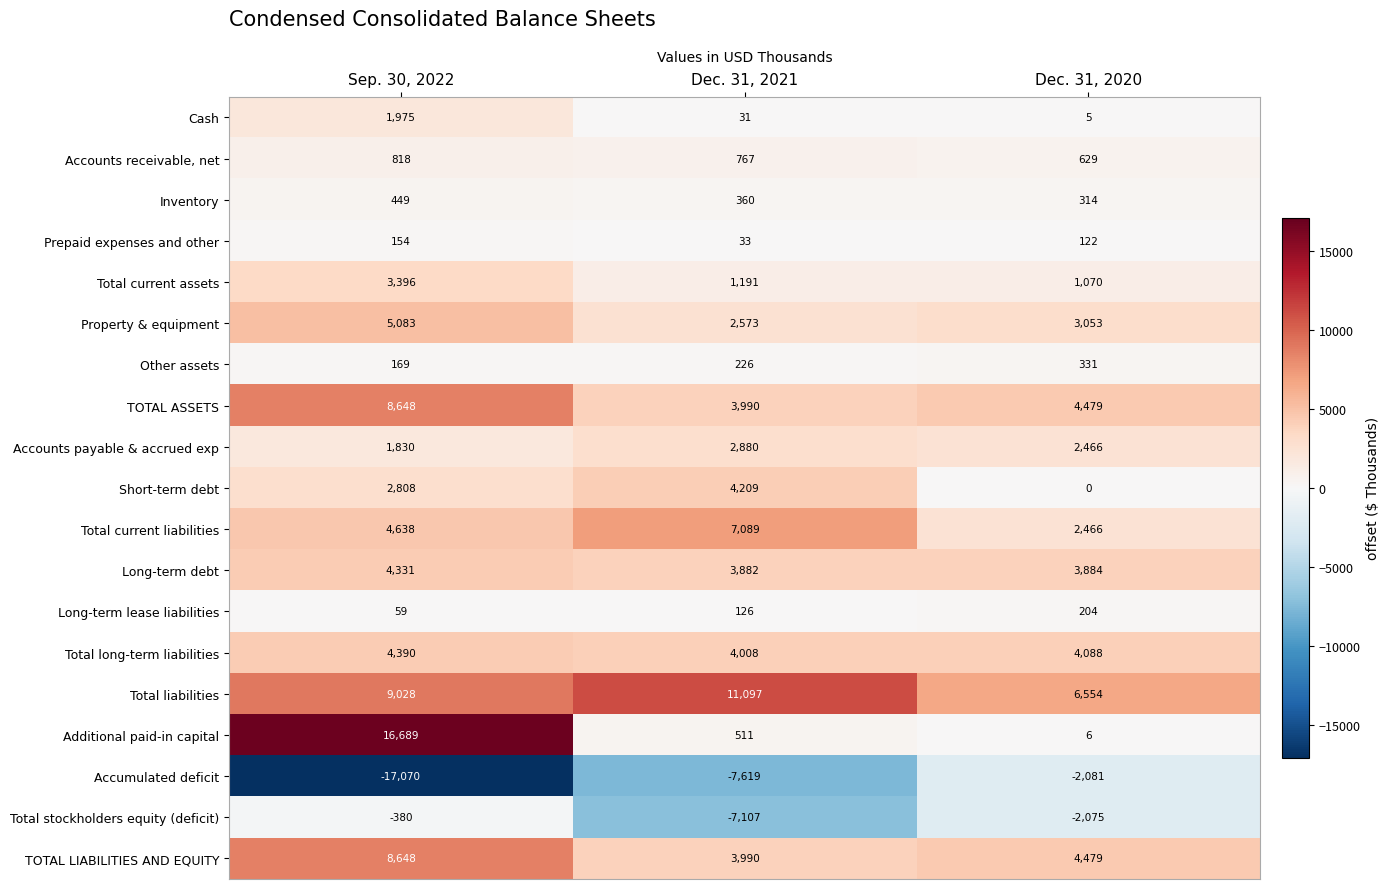

The value of TOTAL ASSETS at Dec. 31, 2020 is 4479. True or false?

True